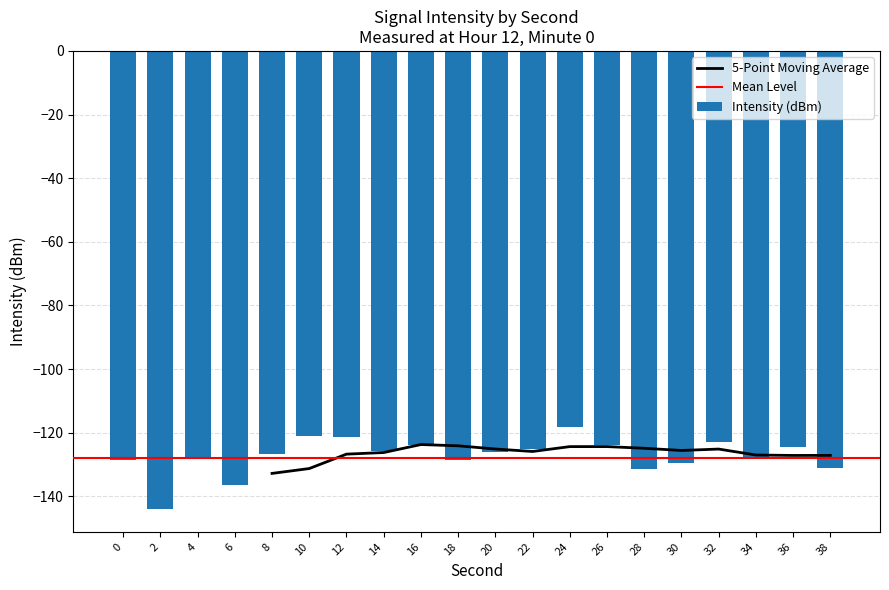

How many data points does each series have?

20